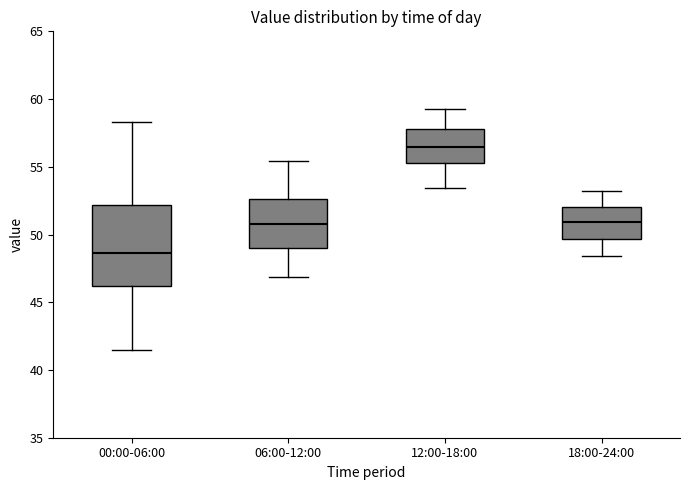

Which box is the tallest, from its lower edge to its upper edge?

00:00-06:00